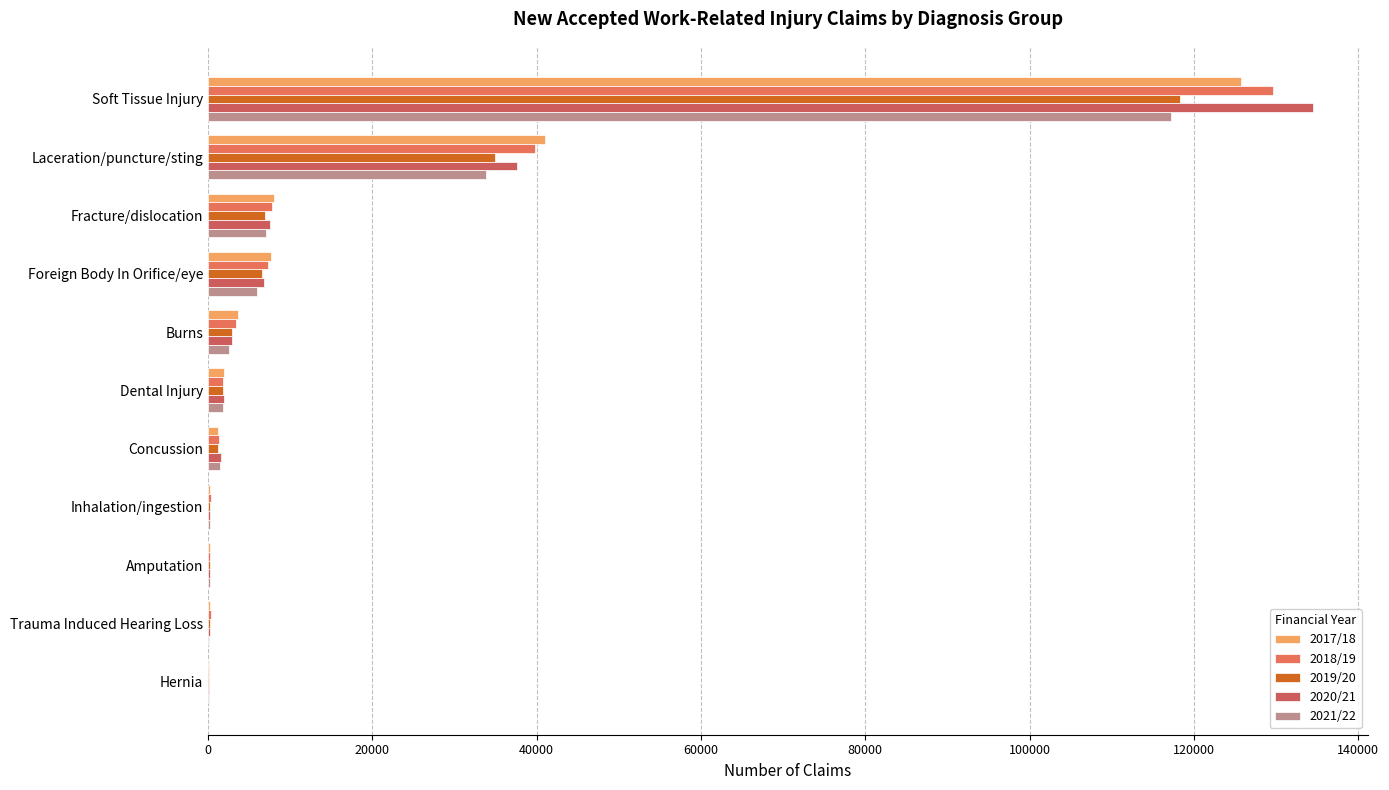

Reading left to right, extract all data points from this chart.

2017/18: 125673	41030	7996	7675	3638	1910	1275	303	282	284	174
2018/19: 129624	39848	7782	7310	3373	1862	1379	340	290	369	180
2019/20: 118301	34911	6974	6571	2951	1784	1278	288	252	264	141
2020/21: 134455	37593	7594	6833	2965	1976	1569	242	284	251	140
2021/22: 117241	33805	7007	5978	2612	1804	1494	224	269	145	104